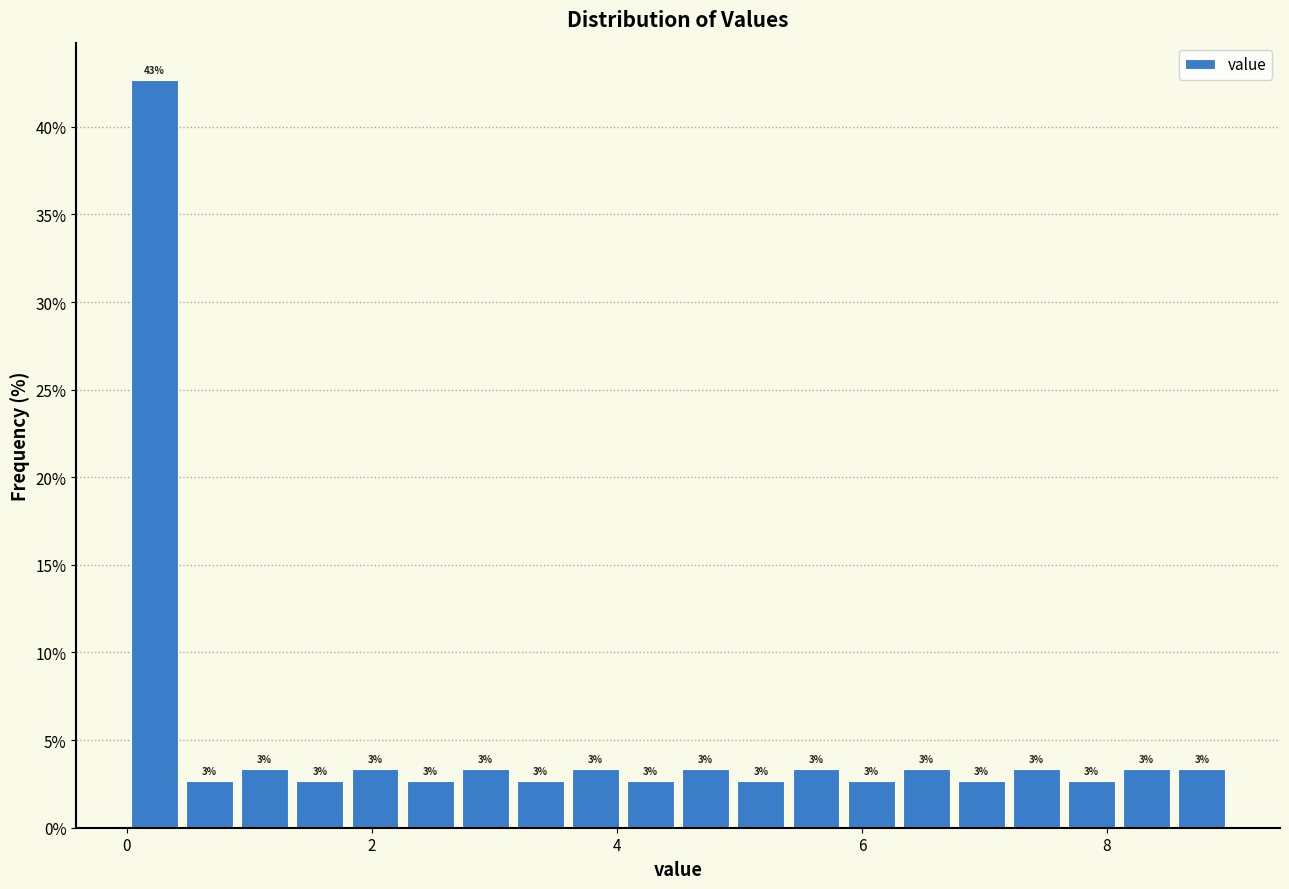

Around what value on the x-axis is the tallest bar? Give the approximate position of its centre, as read against the axis.

0.2